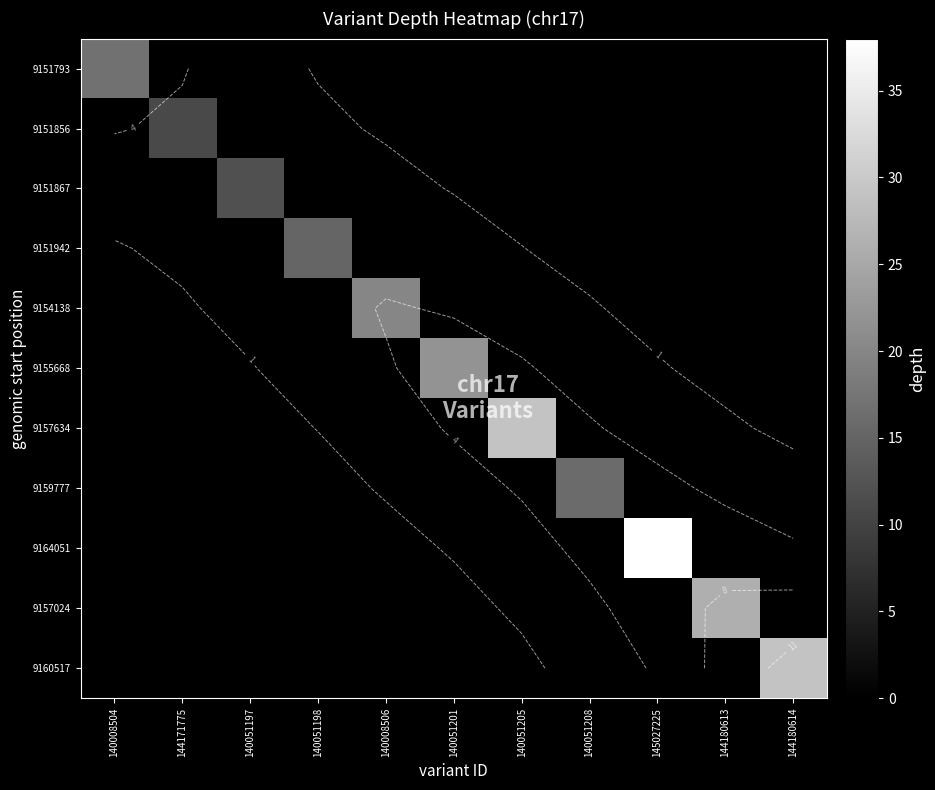

Which series has the widest spread of values?

9164051